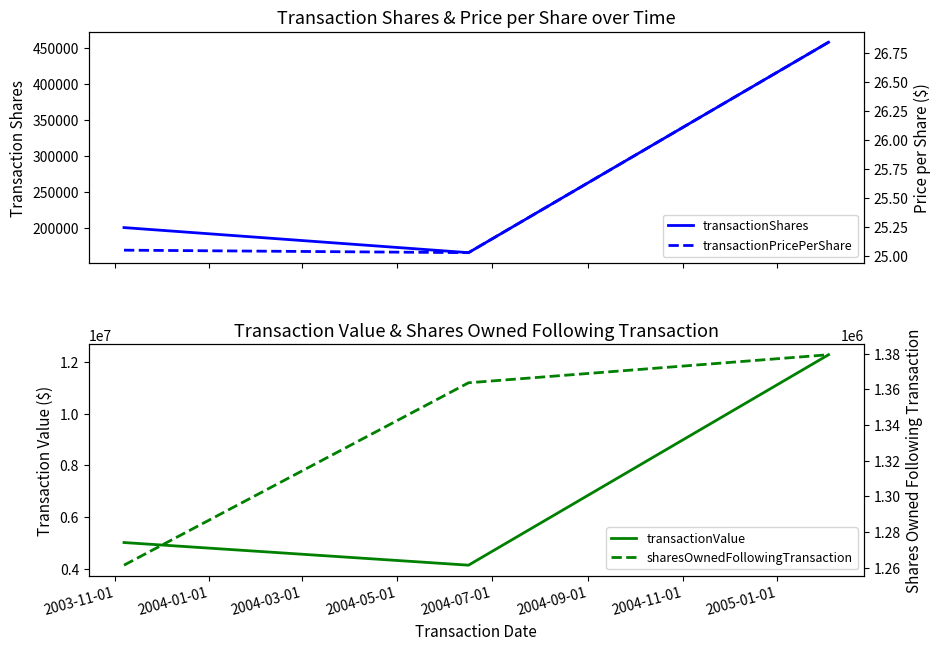

Is the value of transactionValue at 2003-11-01 greater than the value of transactionShares at 2004-03-01?

Yes